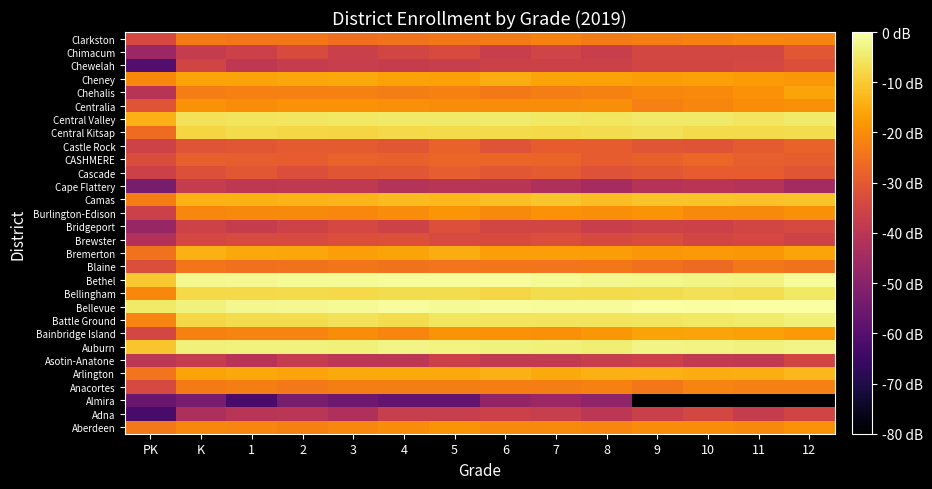

How many categories are shown in the chart?

14